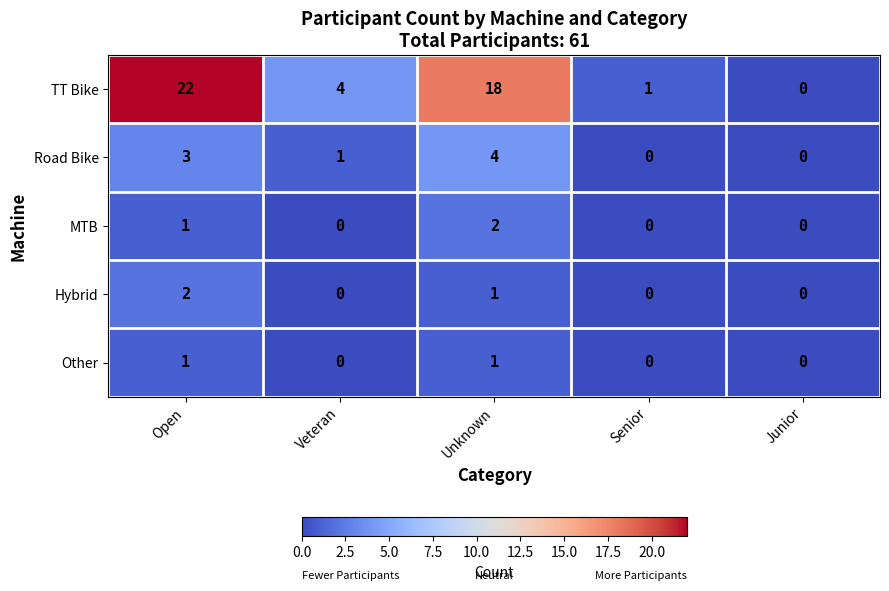

Which series has the largest total across all categories?

TT Bike